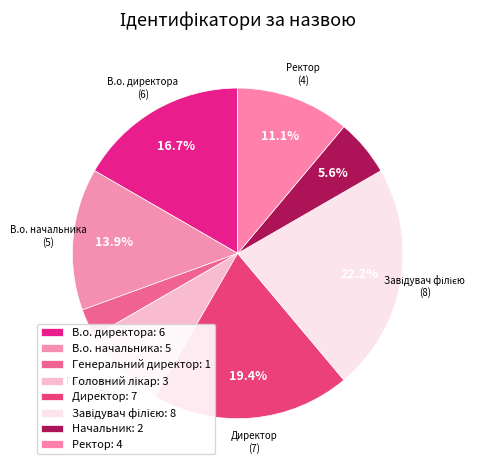

How many segments does this pie chart have?

8